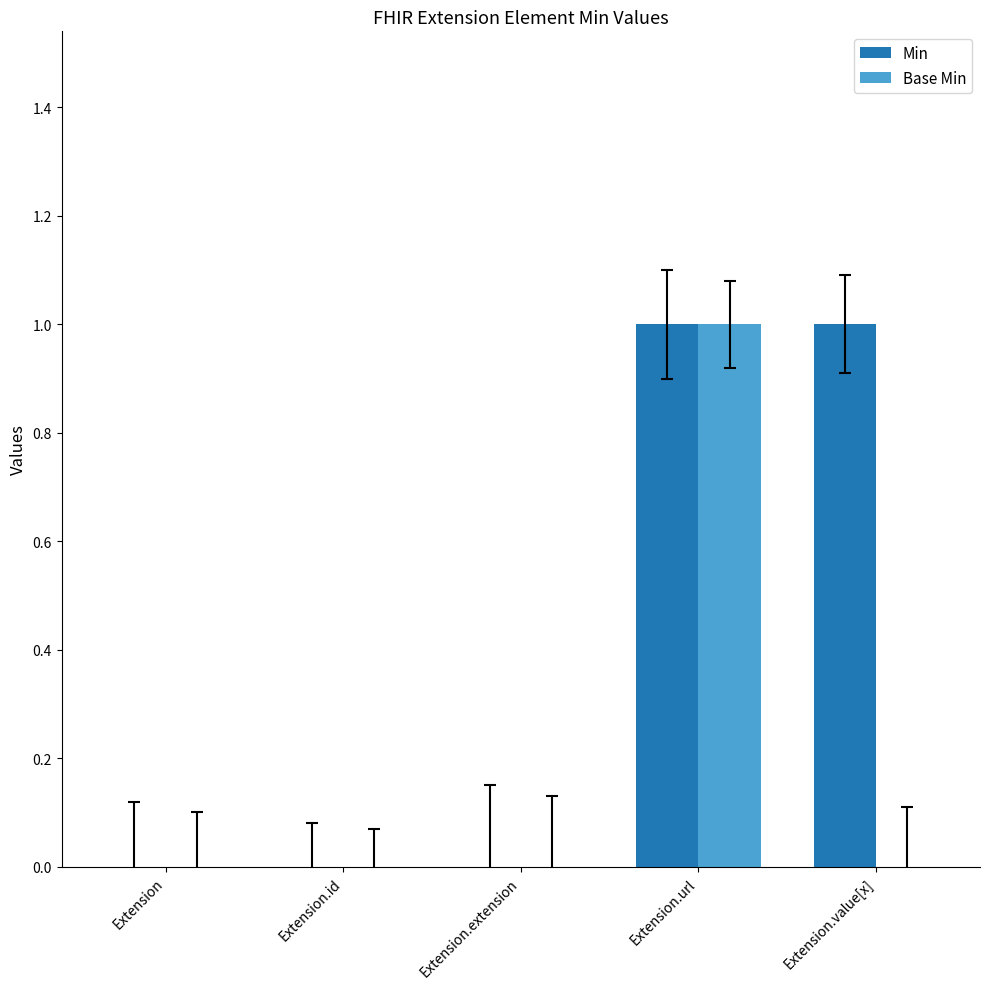

The value of Min at Extension is 0. True or false?

True